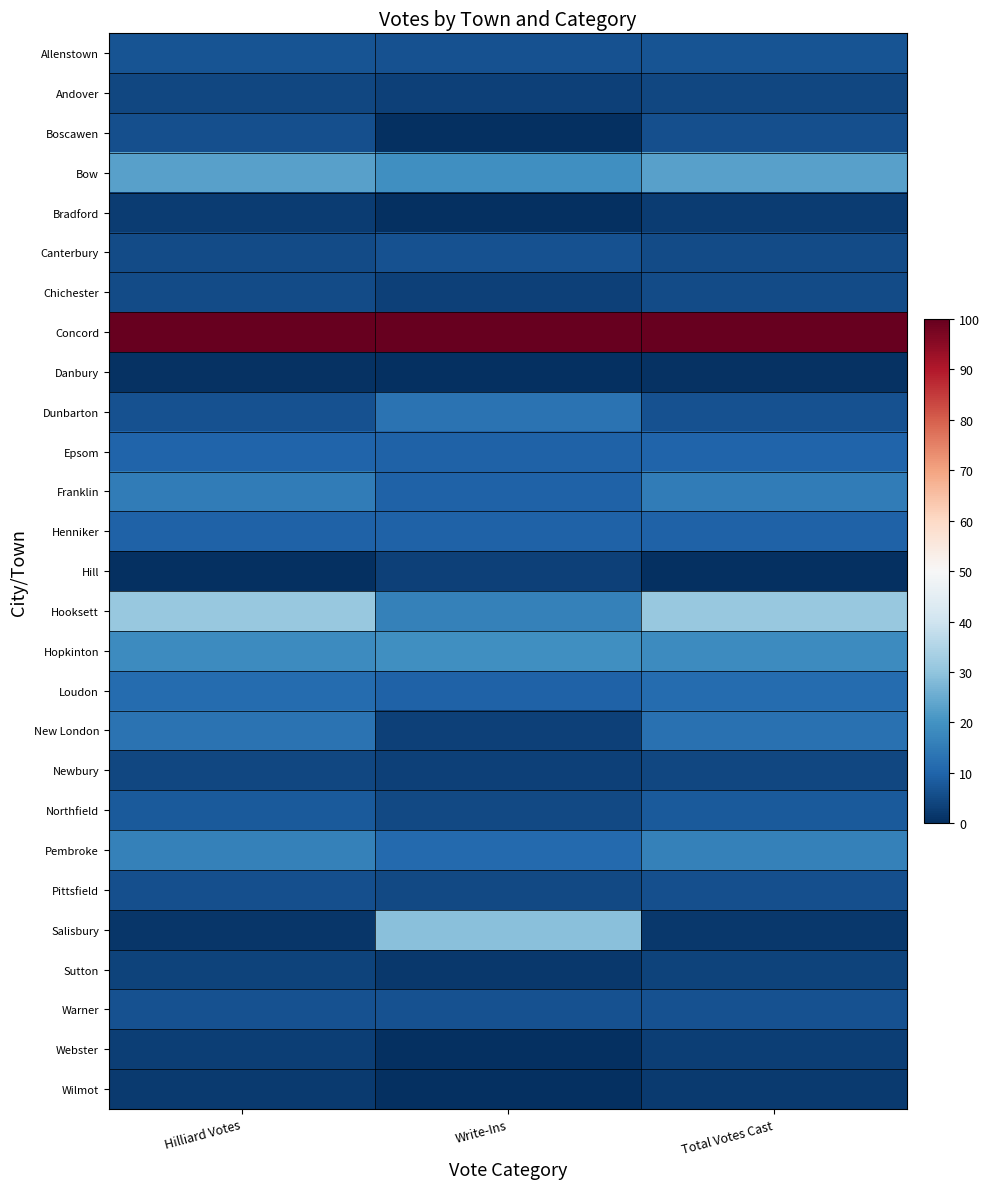

Between Hilliard Votes and Write-Ins, which is larger?

Hilliard Votes